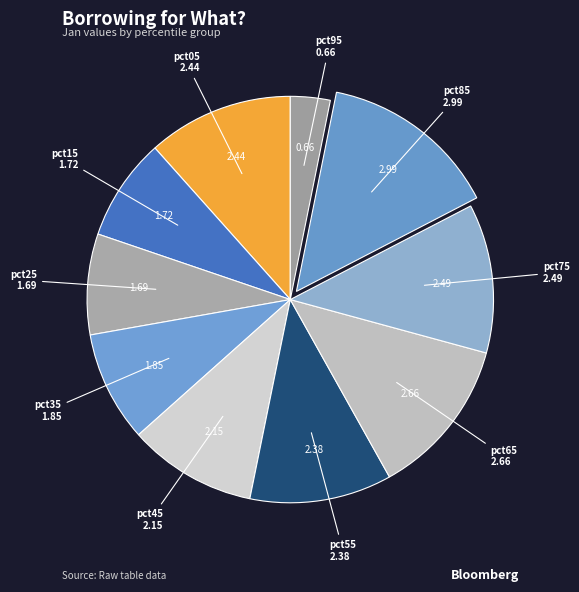

How many segments does this pie chart have?

10